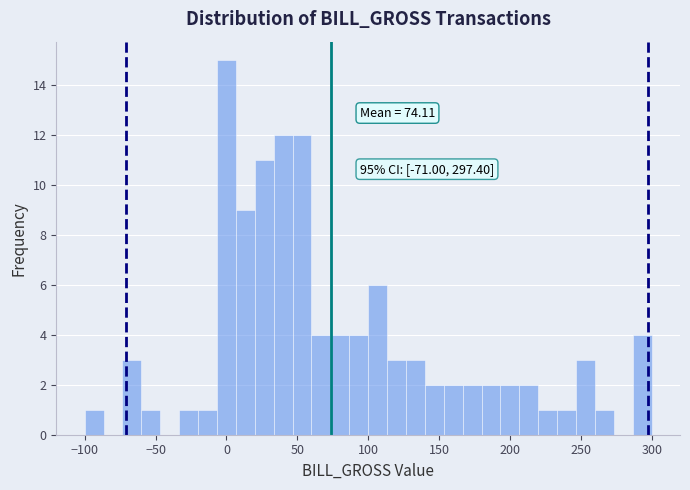

Around what value on the x-axis is the tallest bar? Give the approximate position of its centre, as read against the axis.

0